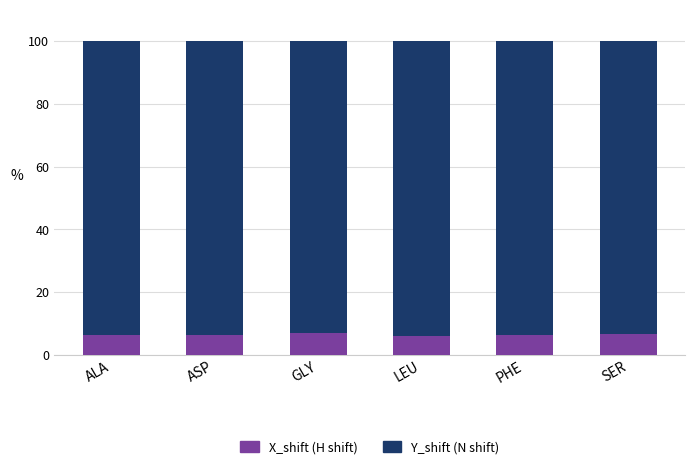

What is the total value across all series at ASP?

100.0